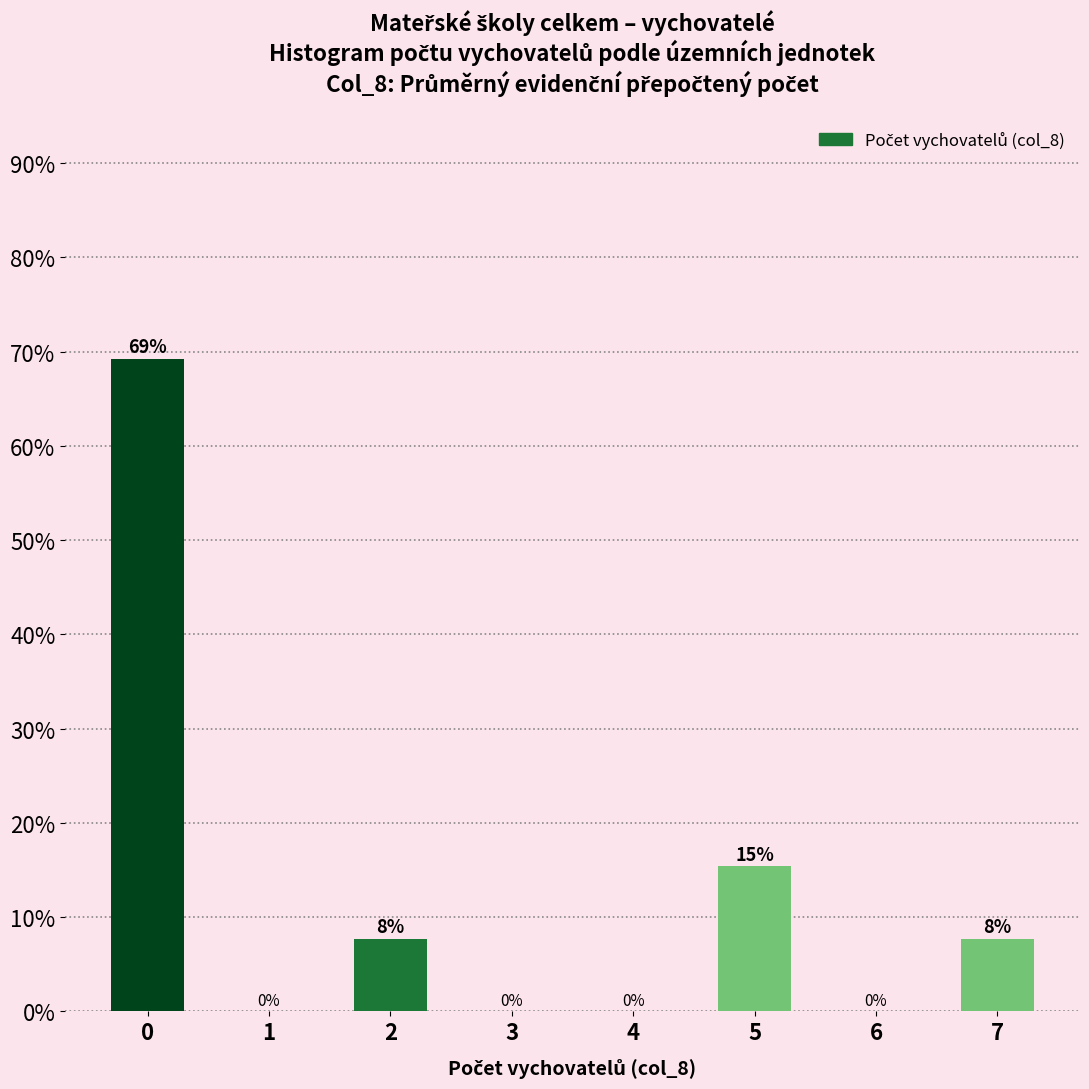

True or false: the data shows 26.9 at 4.

False